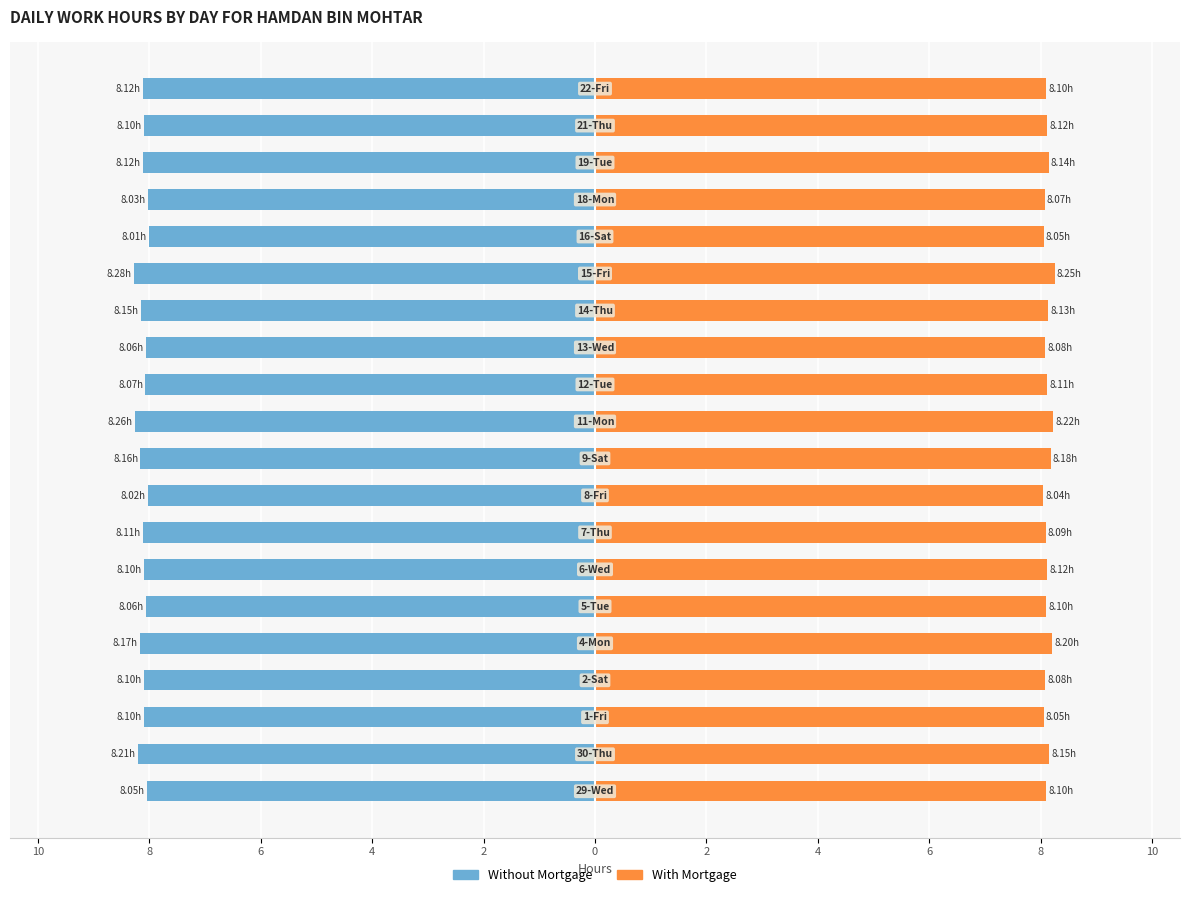

How many data points does each series have?

20